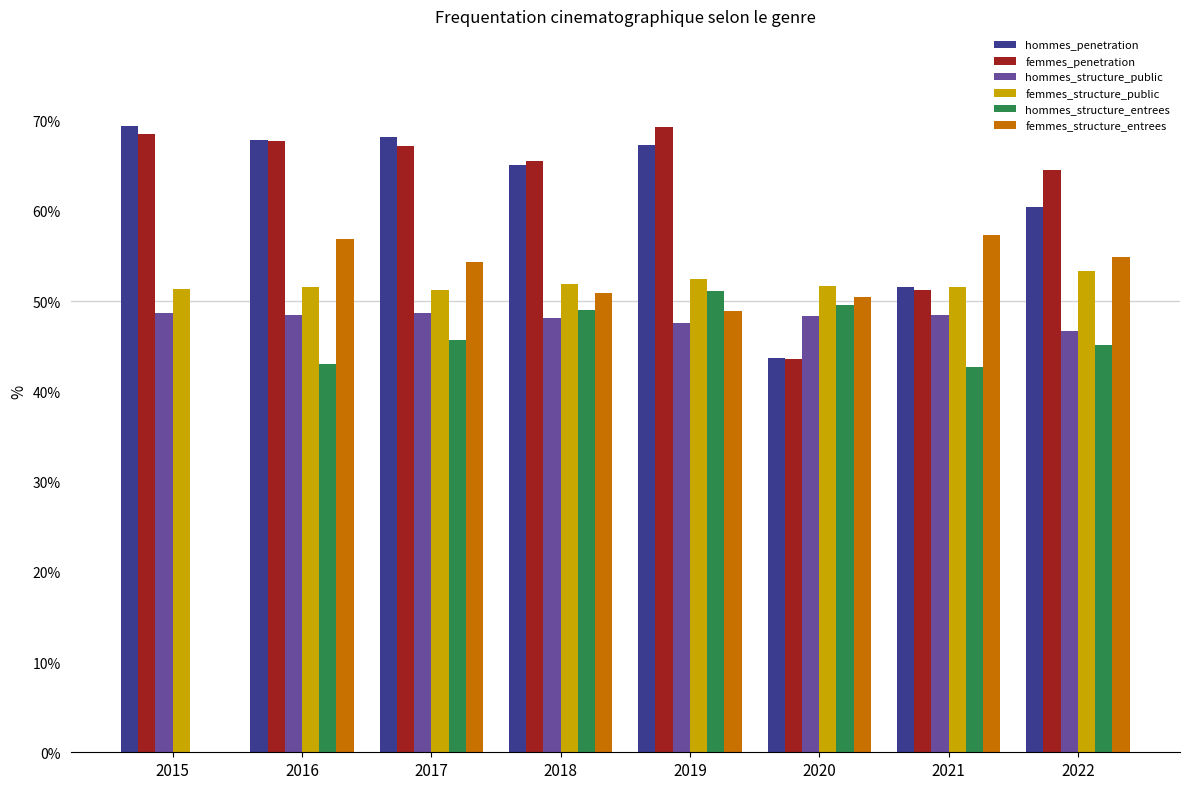

What is the highest value of the hommes_structure_entrees series?

51.1